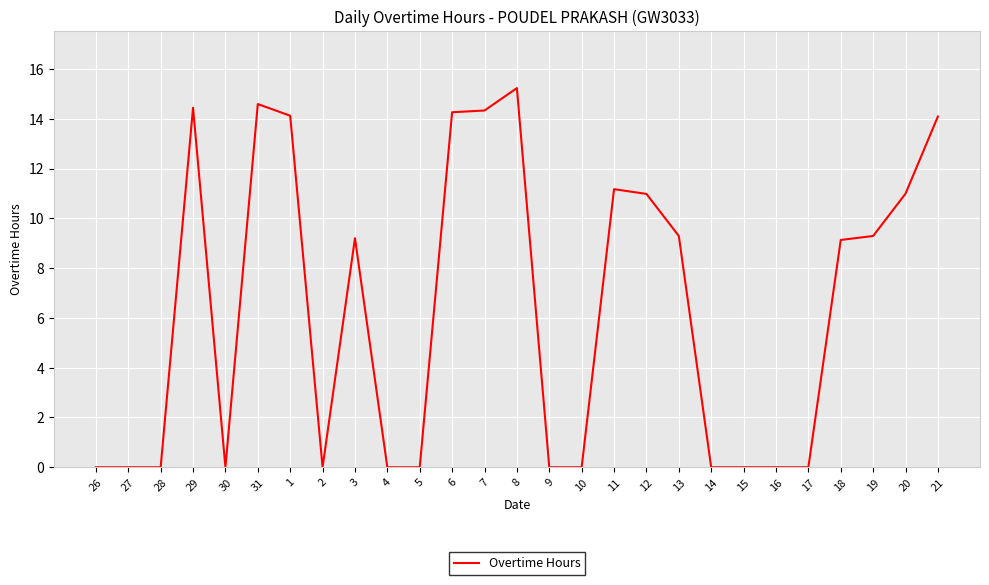

What is the average value?

6.3